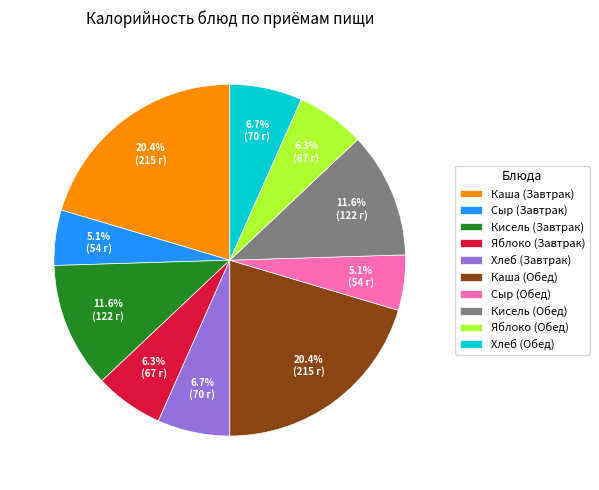

Does Сыр (Завтрак) represent more than half of the total?

No